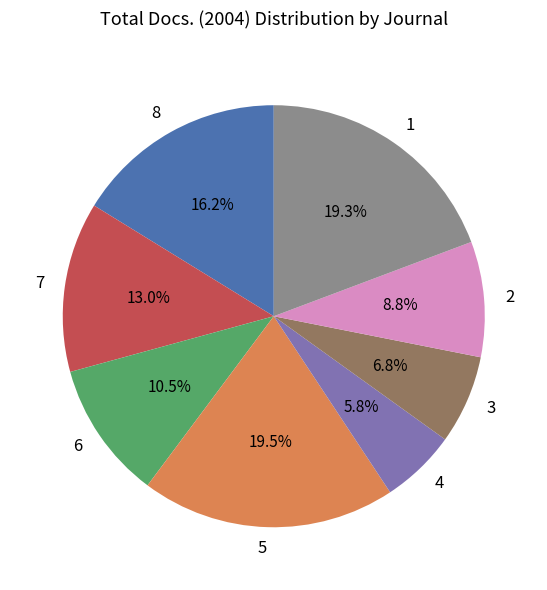

Is there any slice that represents more than half of the pie?

No